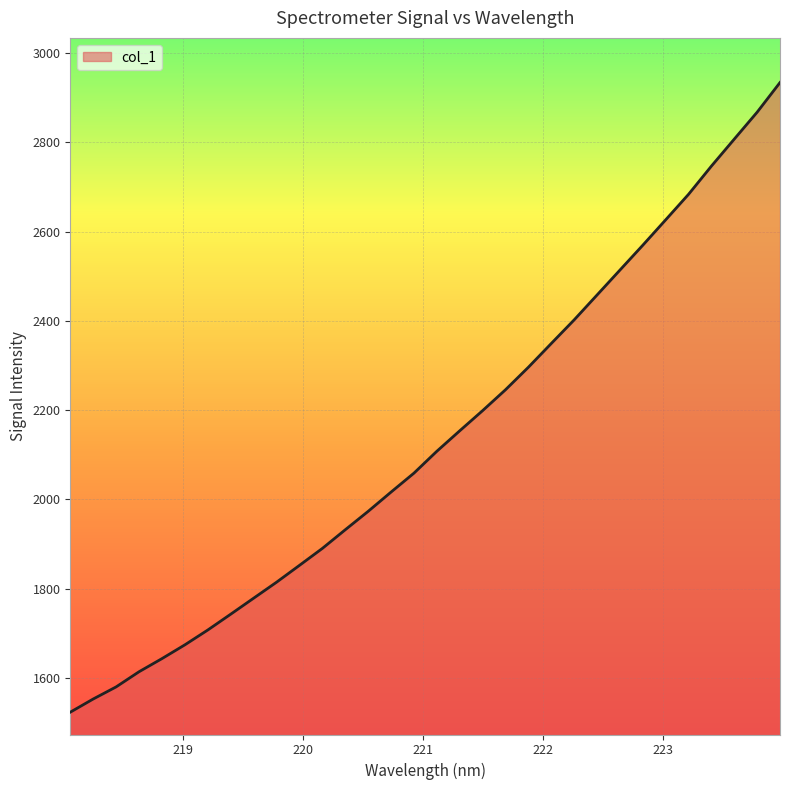

What is the difference between the maximum and minimum values?

1410.6